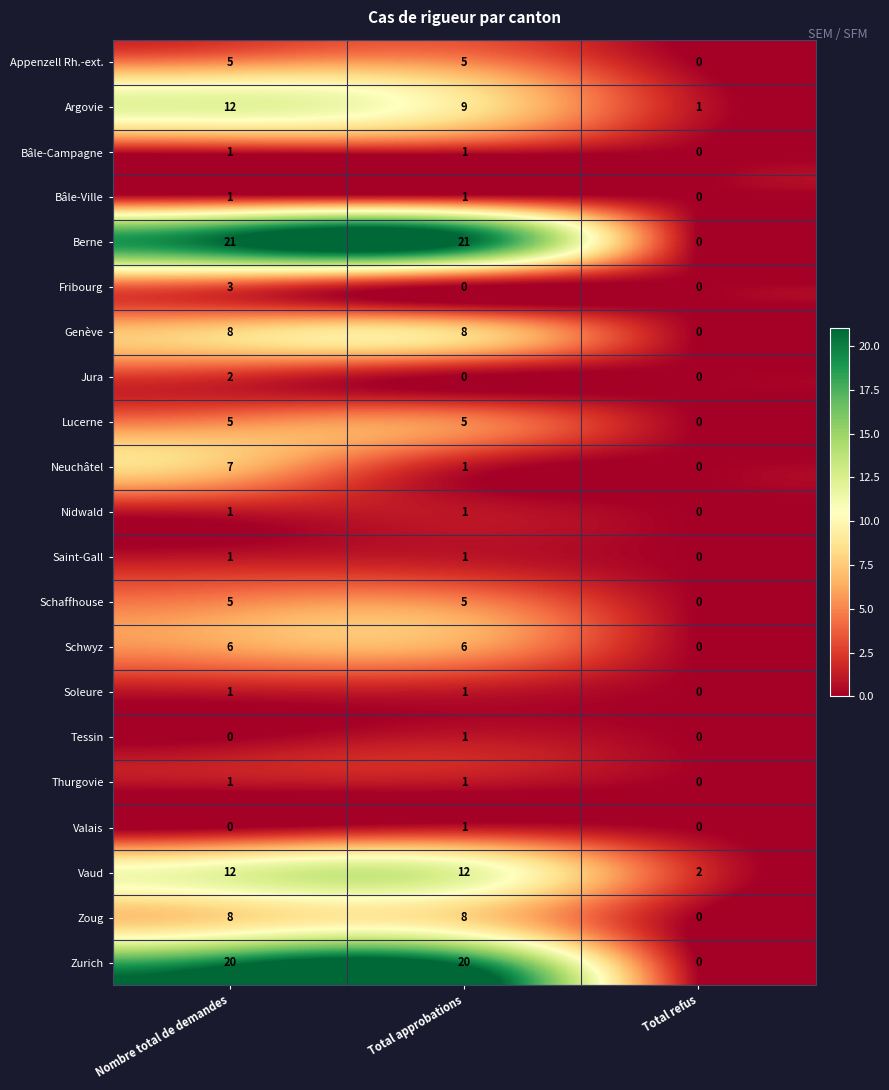

Which category has the lowest value in the Zurich series?

Total refus